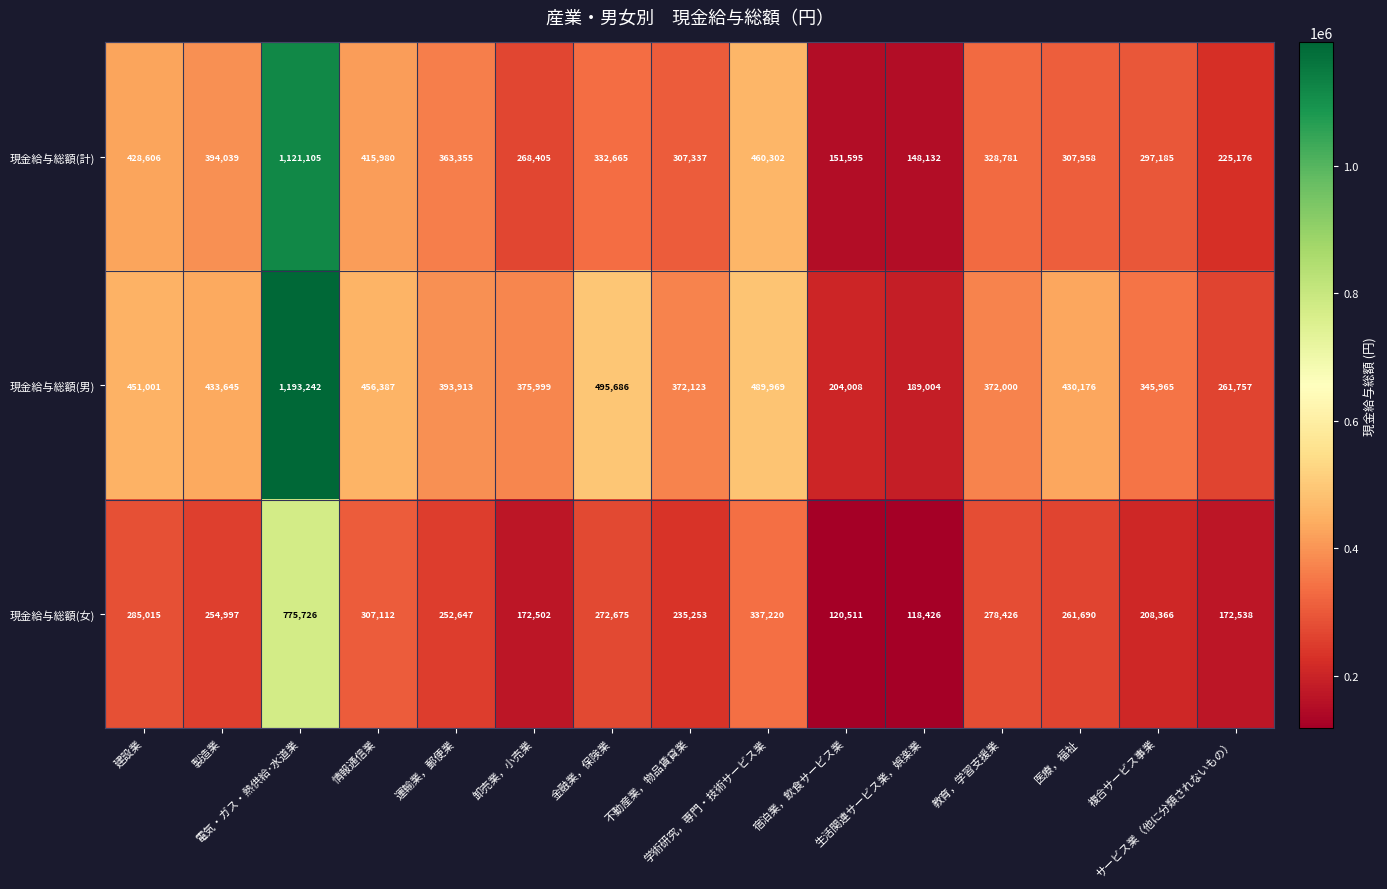

How many values in the 現金給与総額(女) series are below 254997?

7